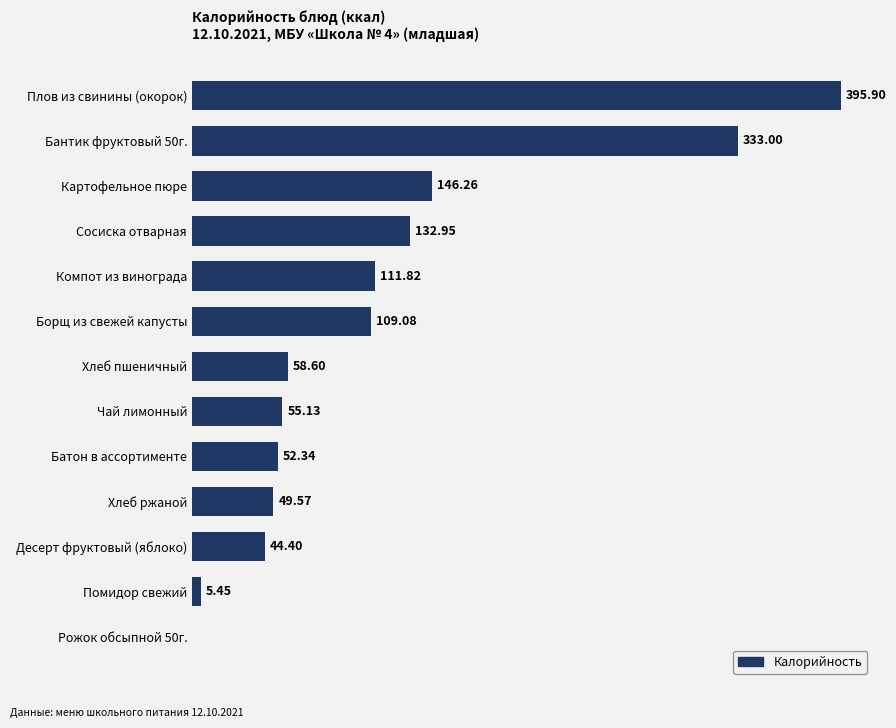

Which label corresponds to the largest value in the chart?

Плов из свинины (окорок)